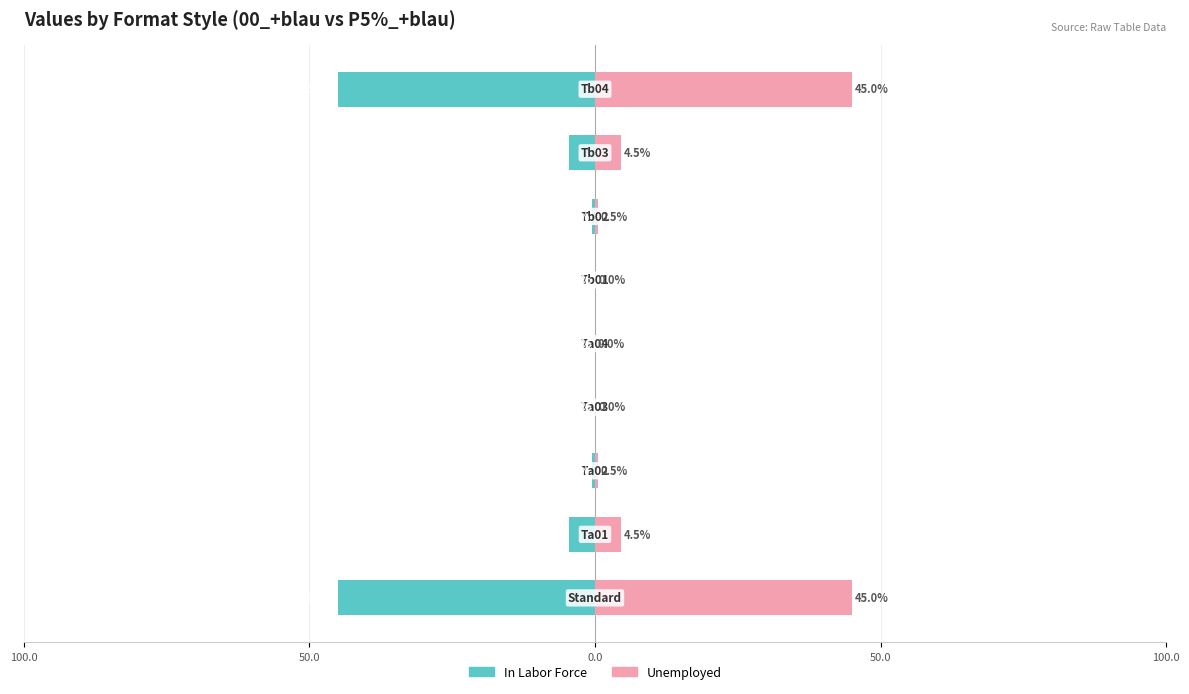

What are all the series names shown in the legend?

In Labor Force, Unemployed